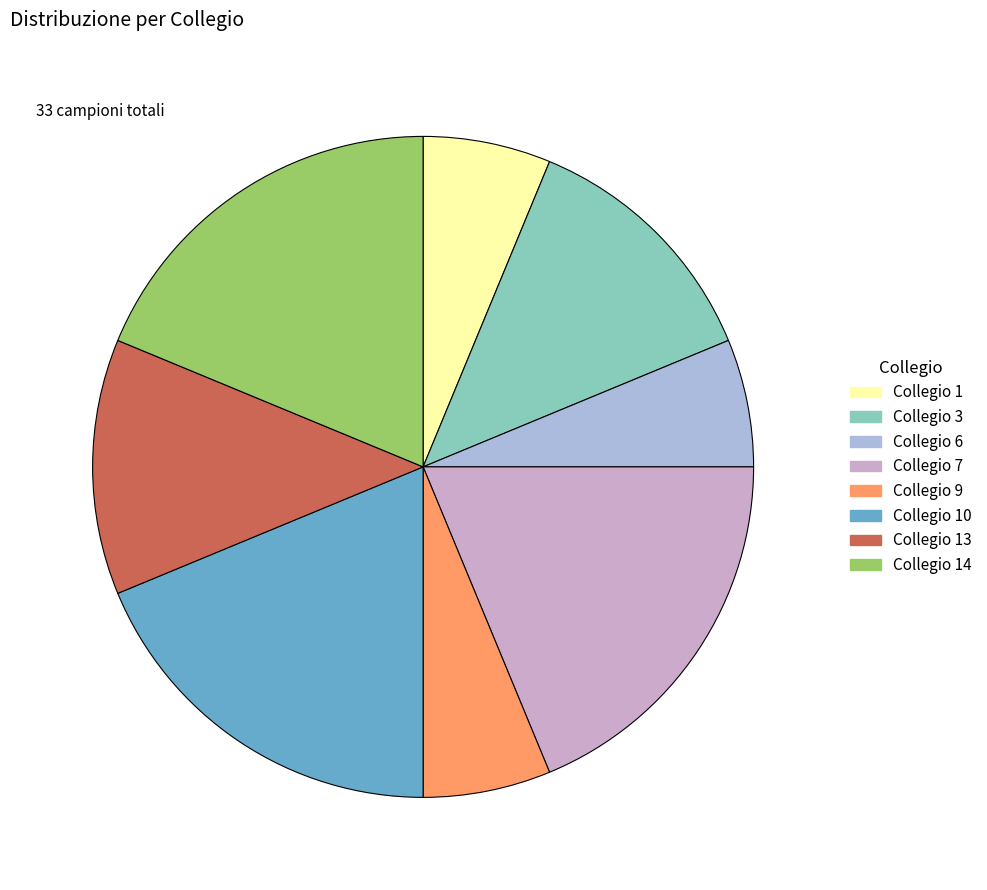

Is there any slice that represents more than half of the pie?

No